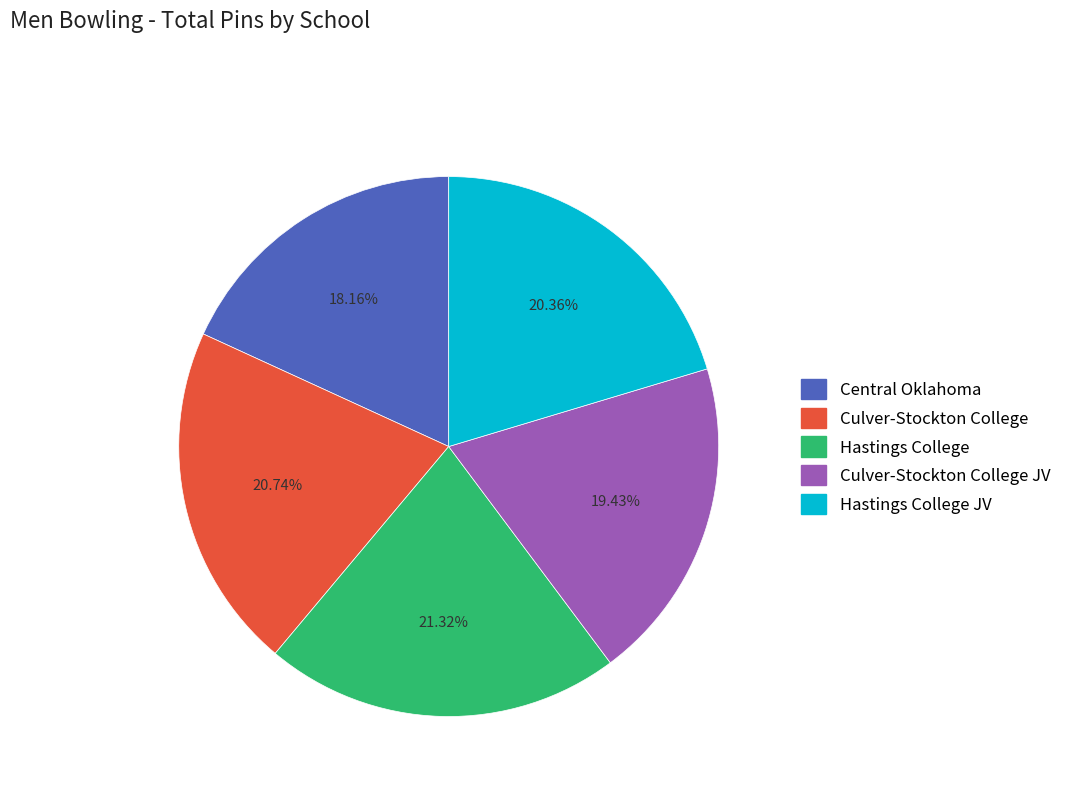

How many segments does this pie chart have?

5